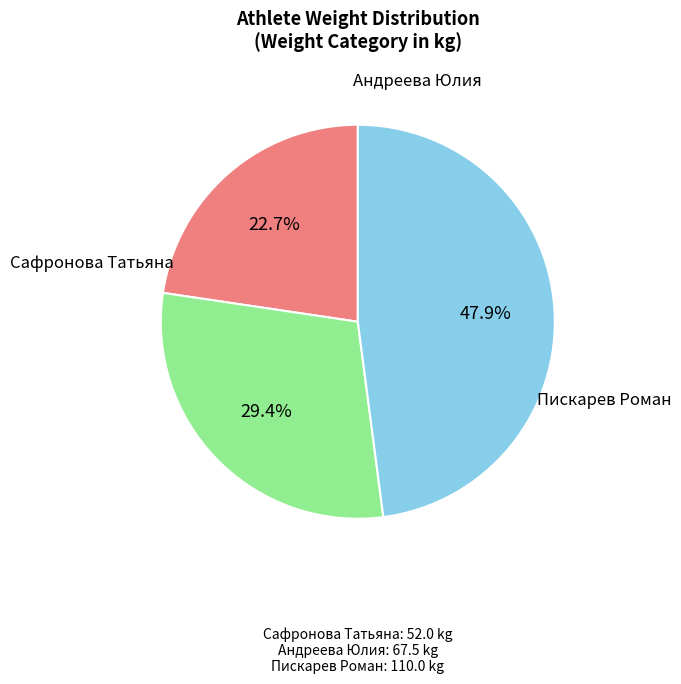

Is there any slice that represents more than half of the pie?

No